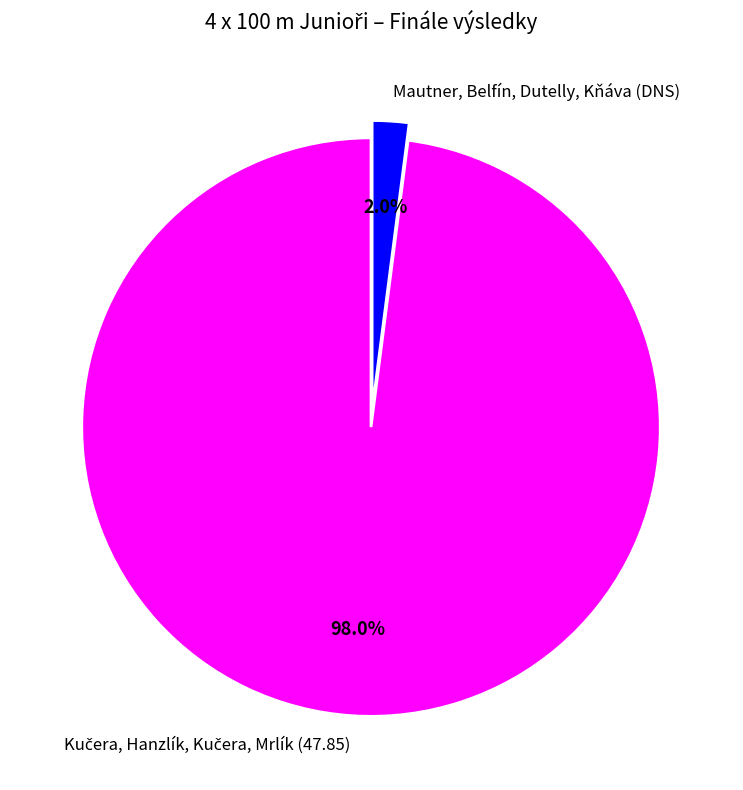

How much of the chart is everything except Mautner, Belfín, Dutelly, Kňáva (DNS)?

98.0%